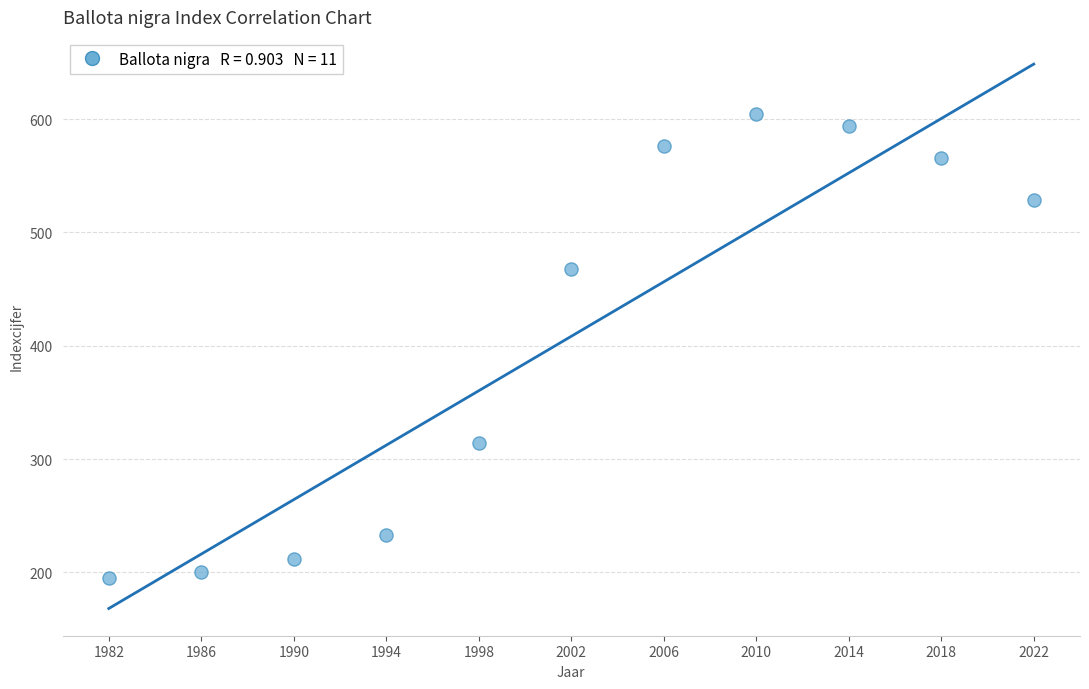

What is the average X value?

2002